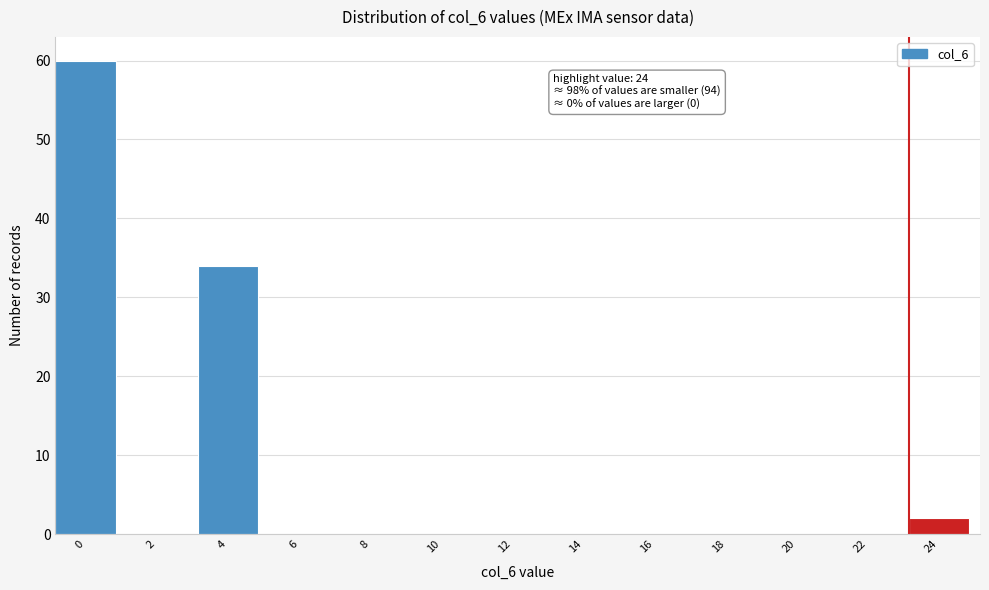

Reading left to right, what are all the values shown in this chart?

0=60	2=0	4=34	6=0	8=0	10=0	12=0	14=0	16=0	18=0	20=0	22=0	24=2